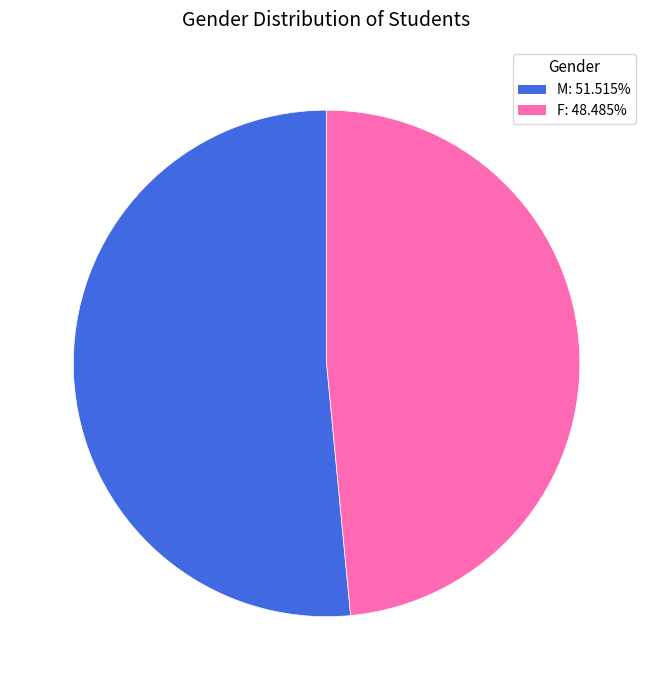

Is there a majority slice in this chart?

Yes